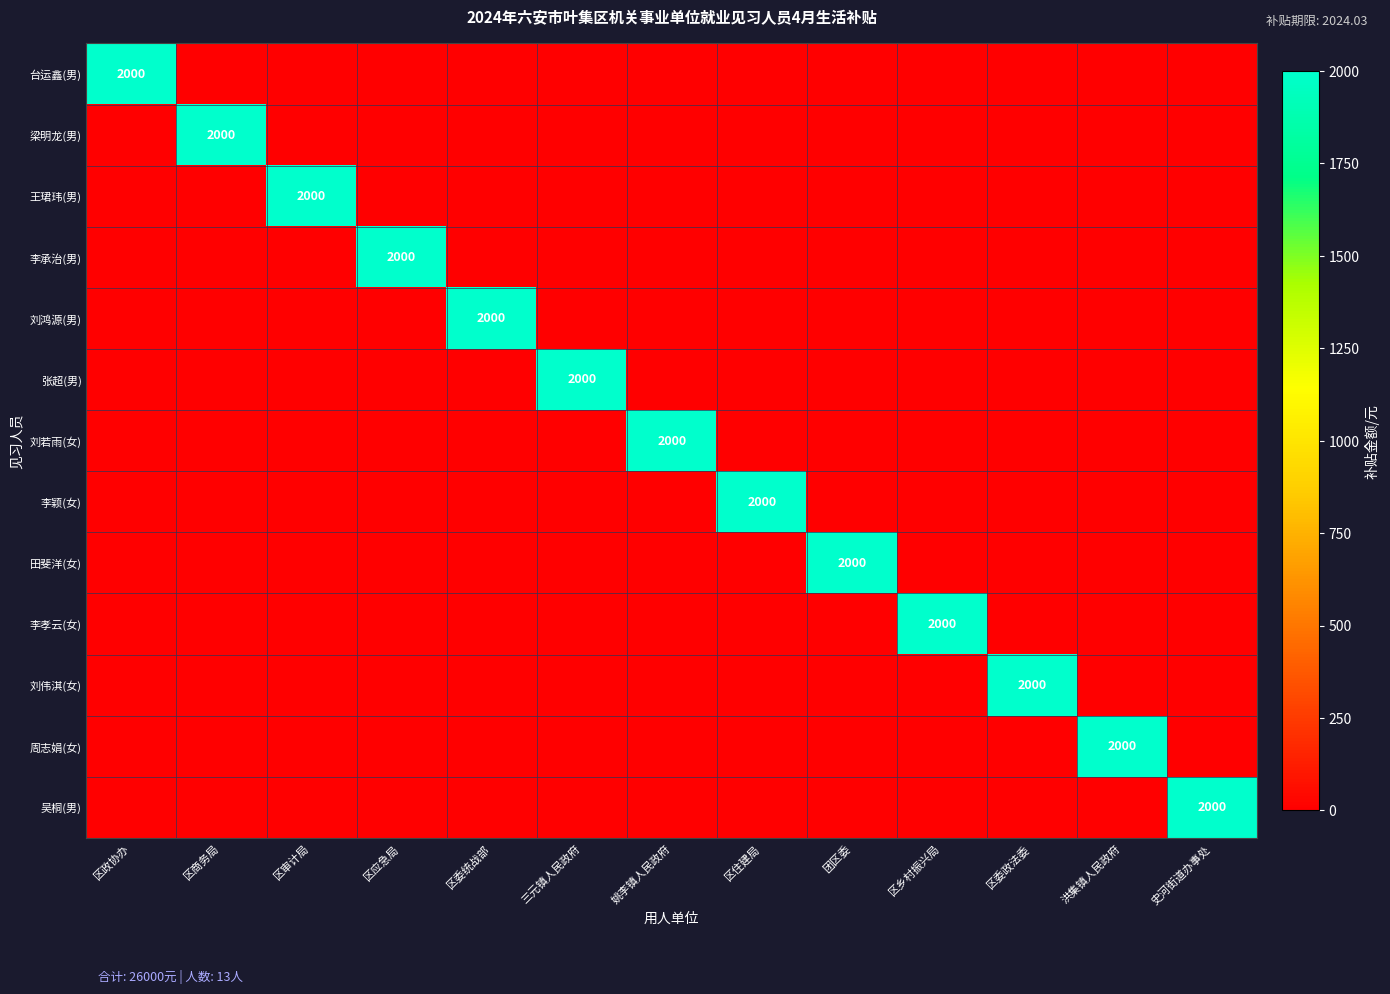

The value of 周志娟(女) at 洪集镇人民政府 is 2000. True or false?

True